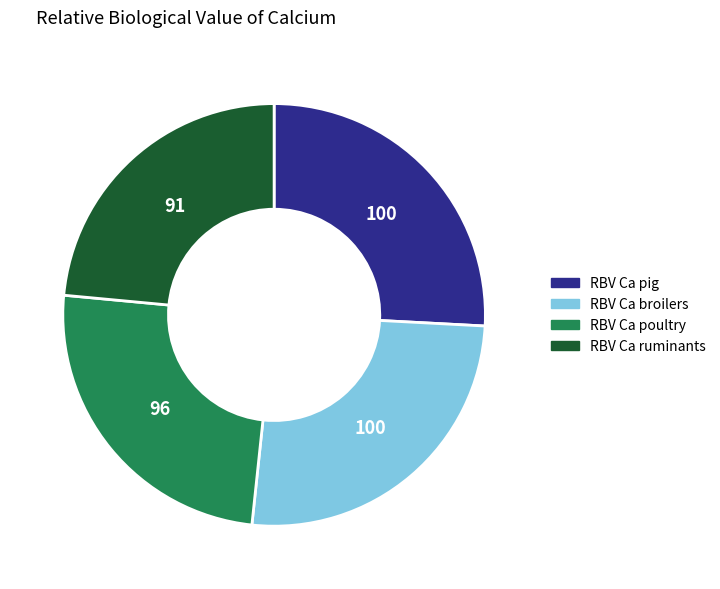

Is the sum of RBV Ca pig and RBV Ca poultry greater than half?

Yes